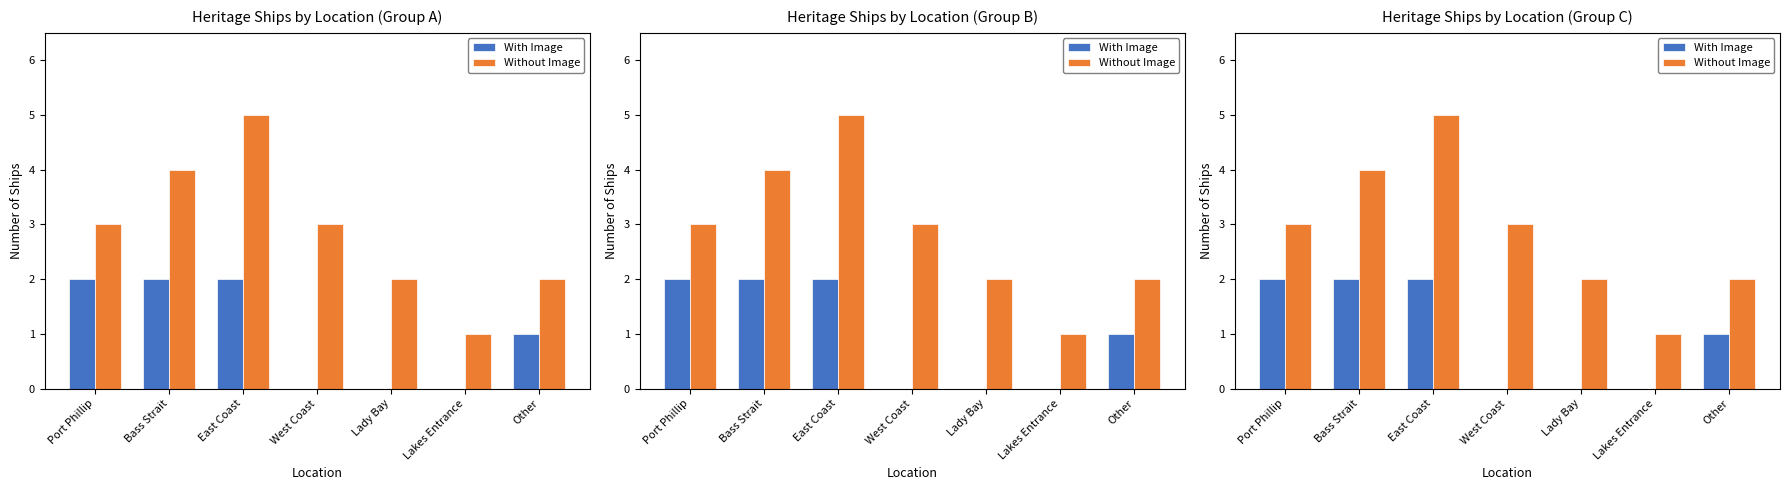

At which category is the sum across all series the highest?

East Coast